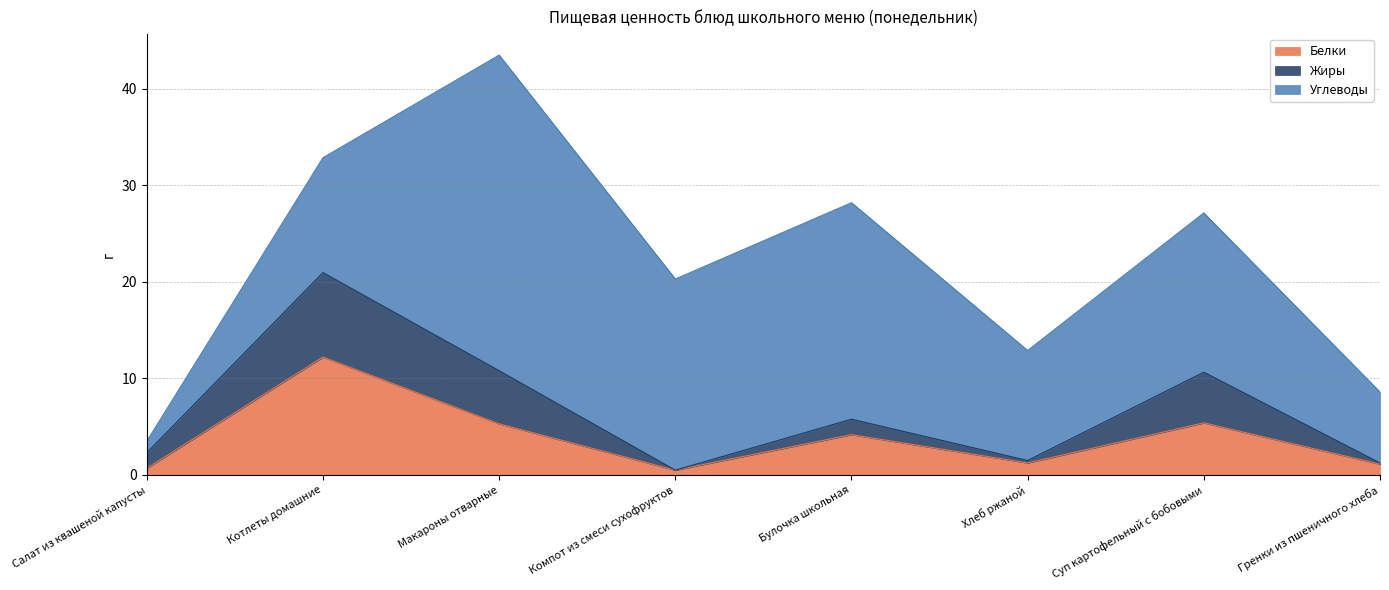

List the labels in order of Белки value, smallest first.

Компот из смеси сухофруктов, Салат из квашеной капусты, Гренки из пшеничного хлеба, Хлеб ржаной, Булочка школьная, Макароны отварные, Суп картофельный с бобовыми, Котлеты домашние